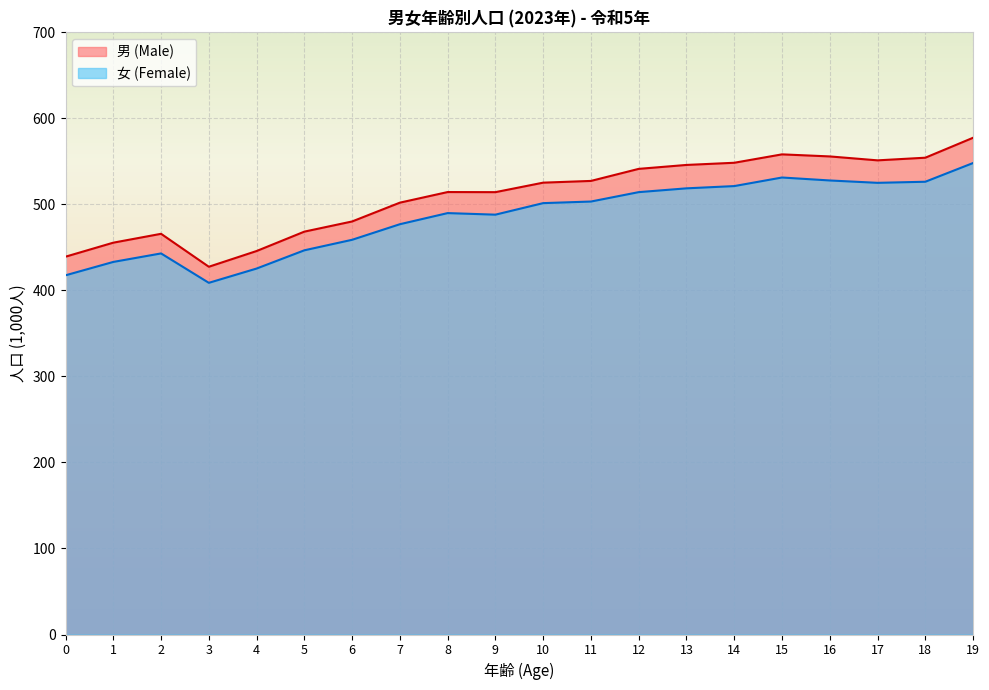

At which category does the chart reach its minimum across all series?

3